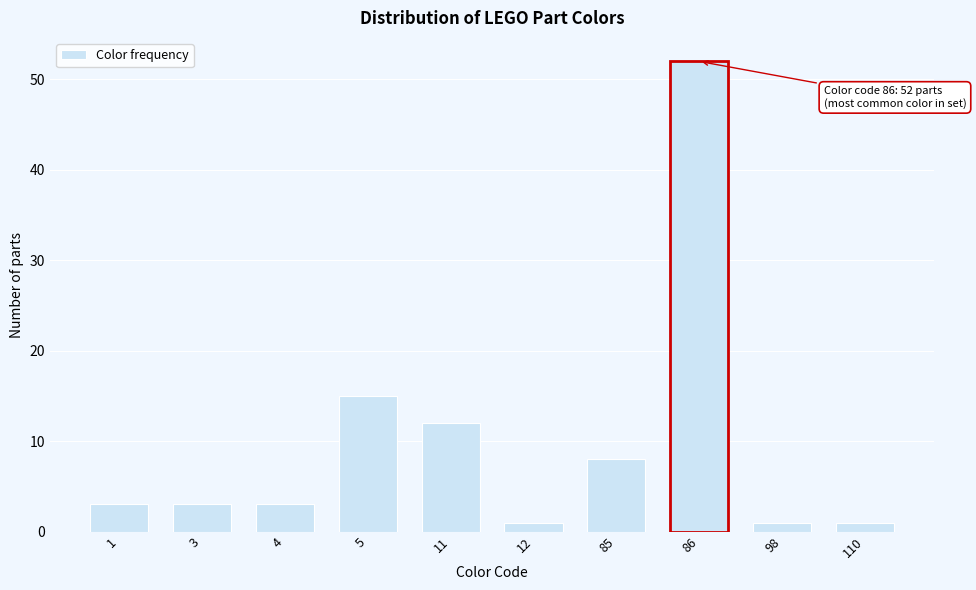

Reading right to left, extract all data points from this chart.

1	1	52	8	1	12	15	3	3	3